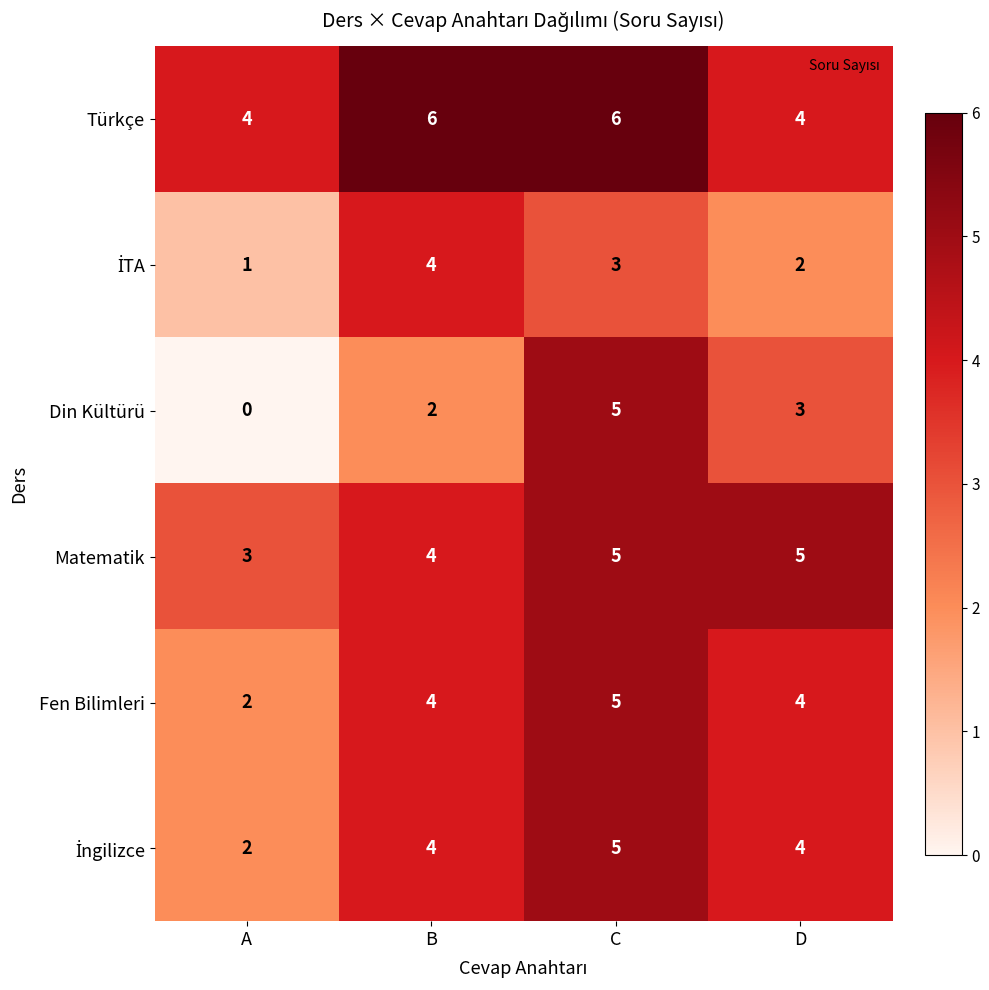

How many categories are shown in the chart?

4